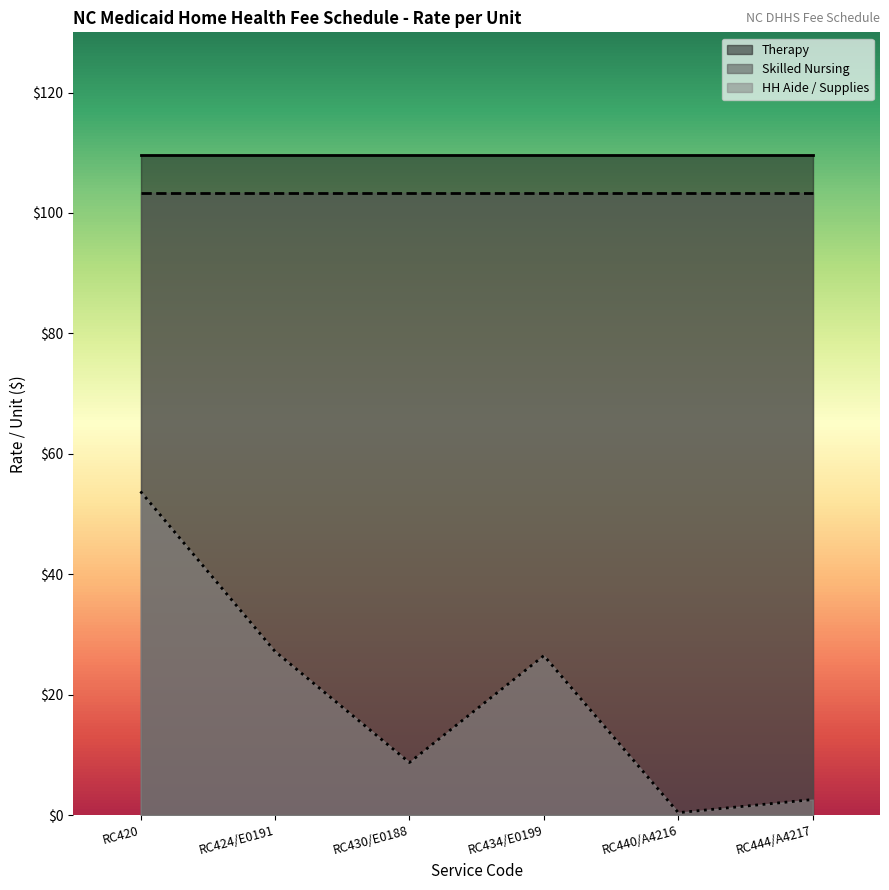

Reading left to right, what are all the values shown in this chart?

Therapy: 109.6	109.6	109.6	109.6	109.6	109.6
Skilled Nursing: 103.3	103.3	103.3	103.3	103.3	103.3
HH Aide / Supplies: 53.8	27.2	8.7	26.5	0.4	2.6